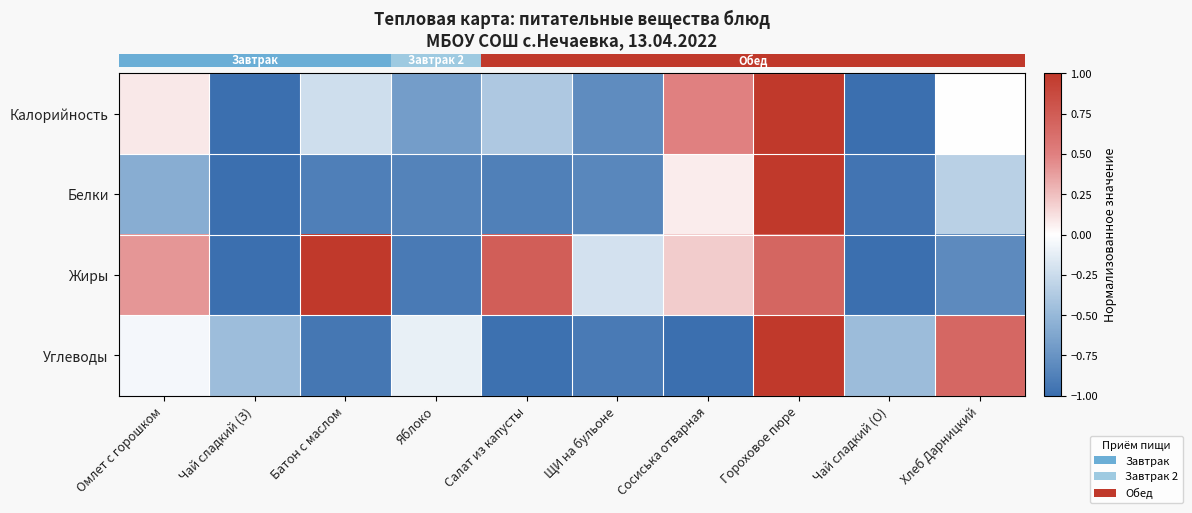

What is the total value across all series at Омлет с горошком?

-0.1